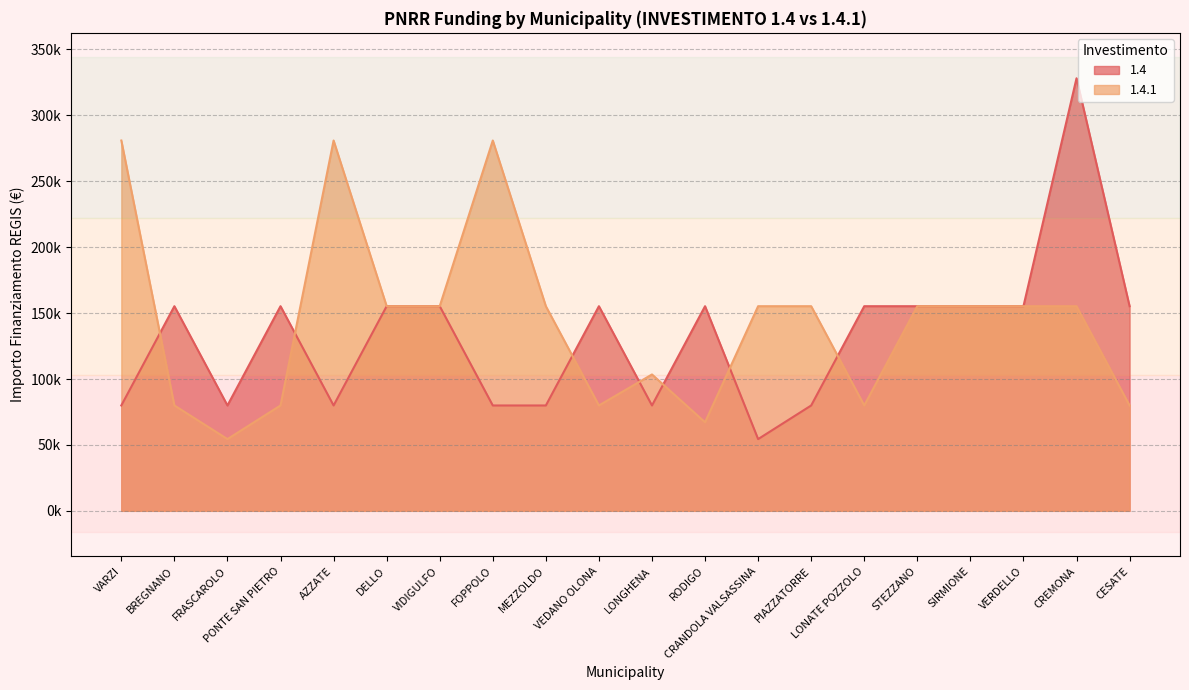

What is the sum of the 1.4.1 values at FOPPOLO and LONGHENA?

384376